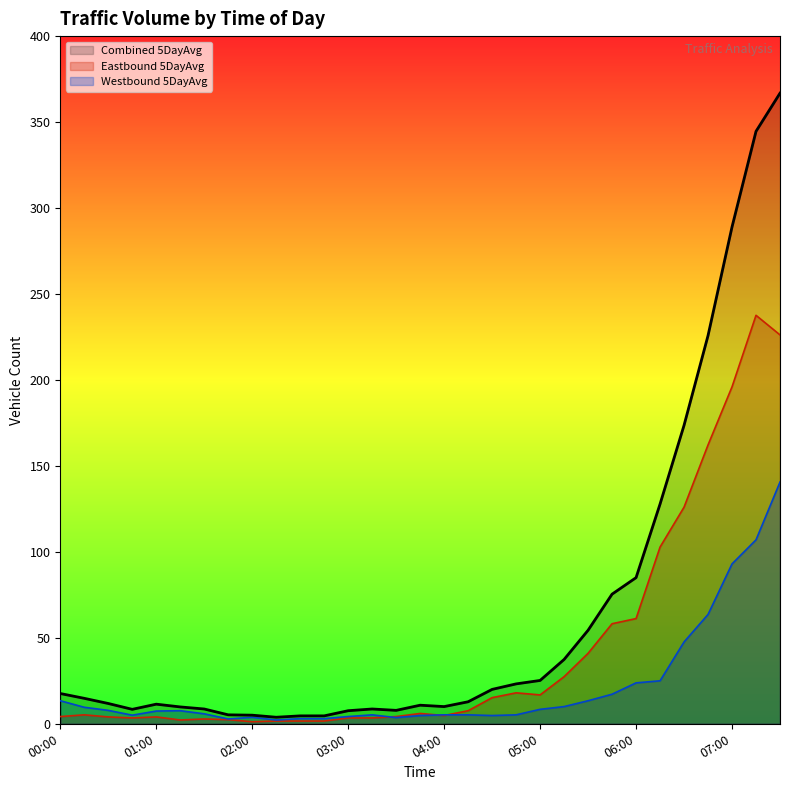

How many interior local valleys does the Eastbound 5DayAvg series have?

5